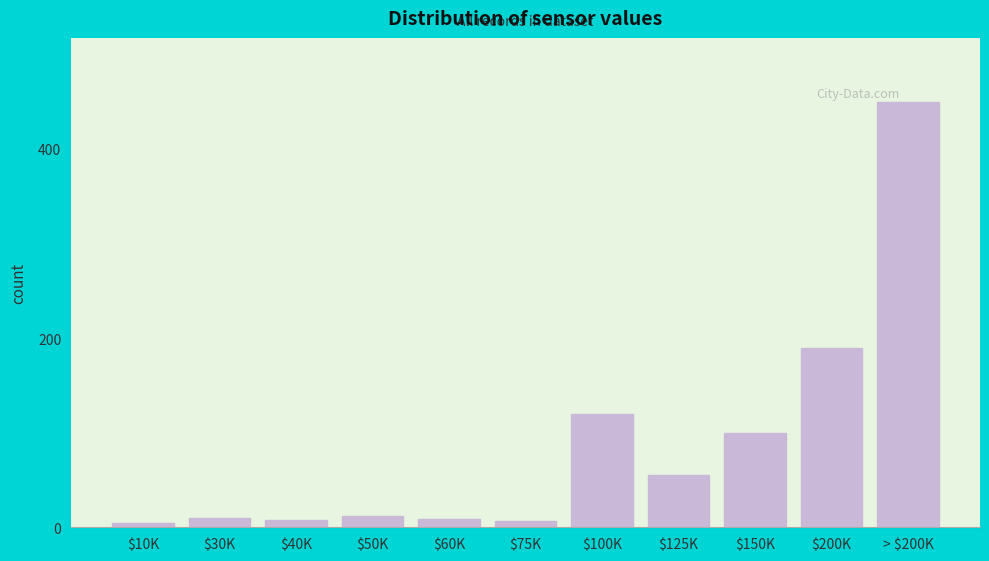

What is the label of the 4th bar from the right?

$125K